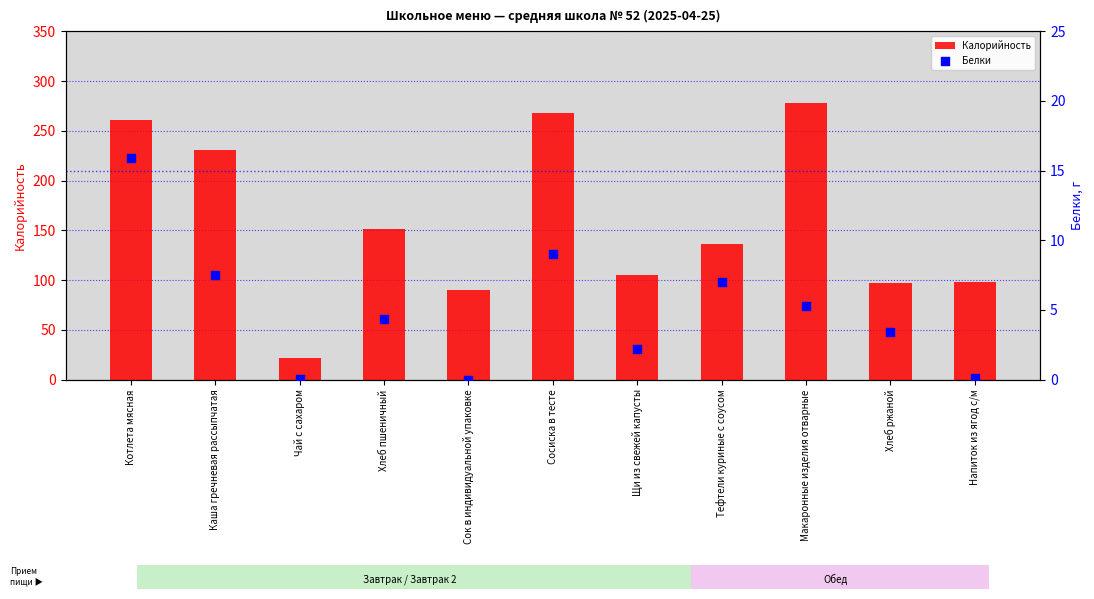

Which series has the widest spread of Y values?

Калорийность